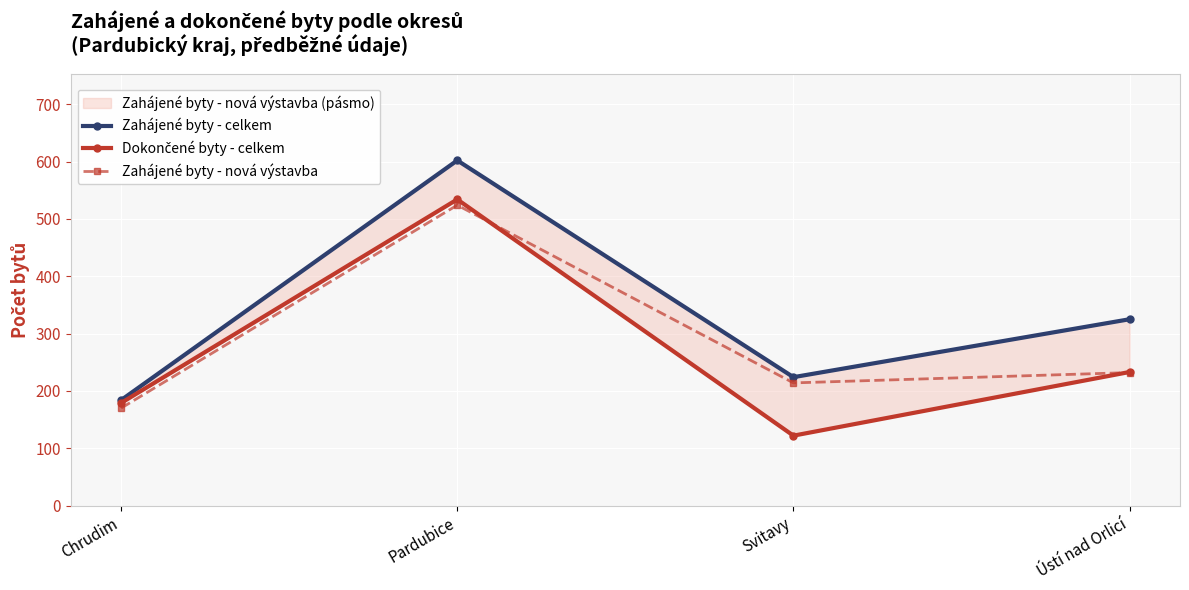

Where does the Dokončené byty - celkem series first go above 233?

Pardubice